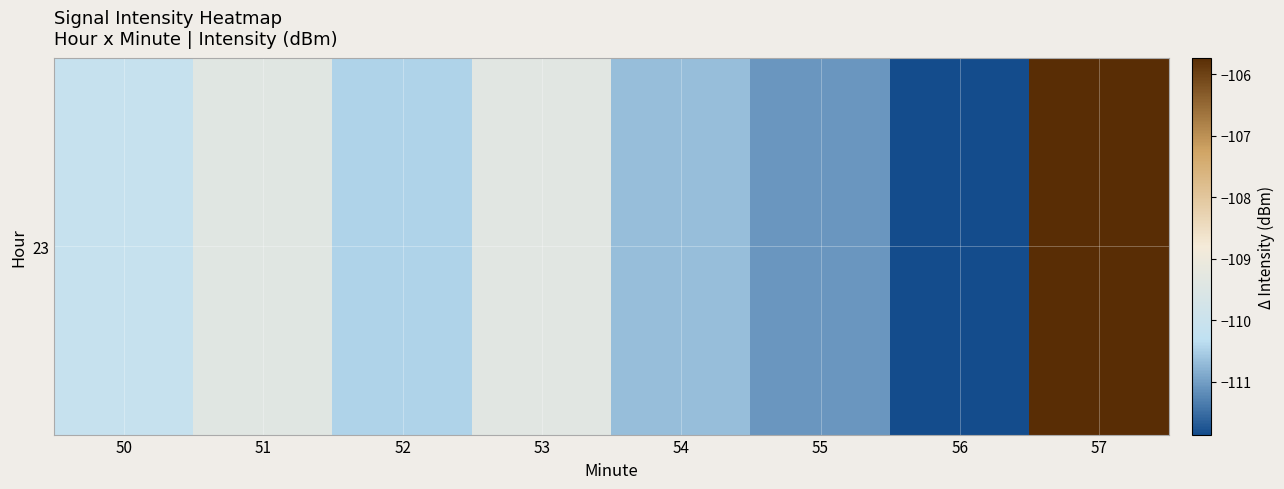

List the labels in order of value, smallest first.

56, 55, 54, 52, 50, 51, 53, 57